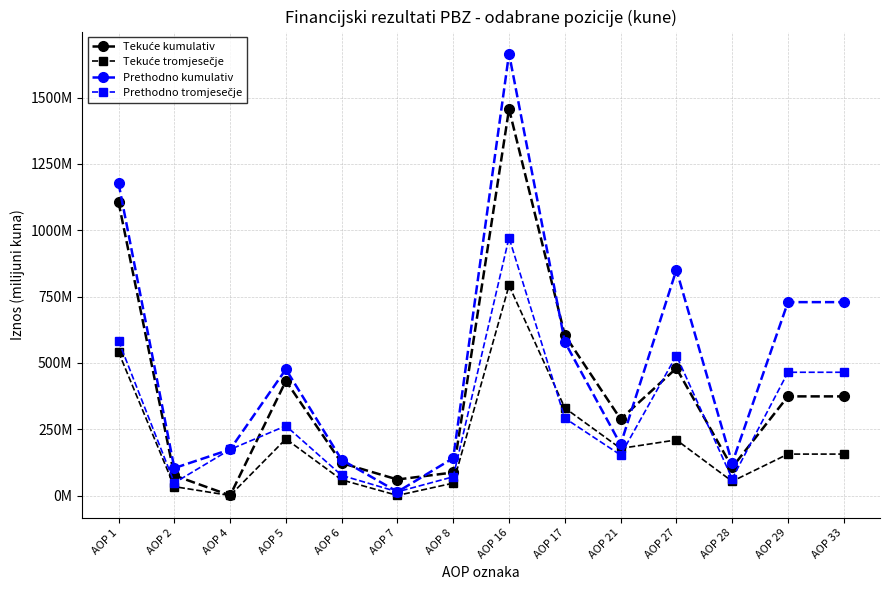

How many data points in Tekuće kumulativ are less than 373?

7